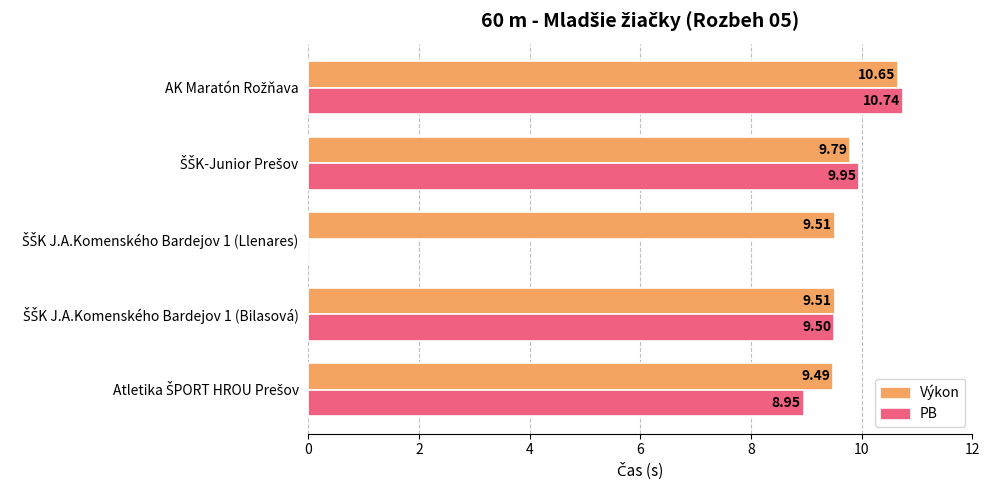

Which series has the largest total across all categories?

Výkon